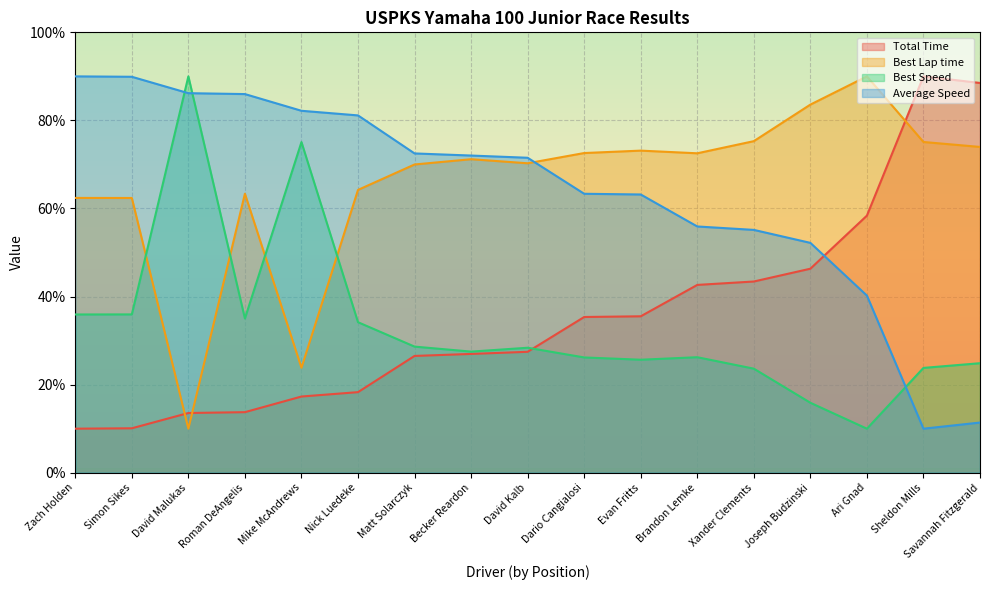

The Total Time series shows 88.5 at Savannah Fitzgerald. True or false?

True